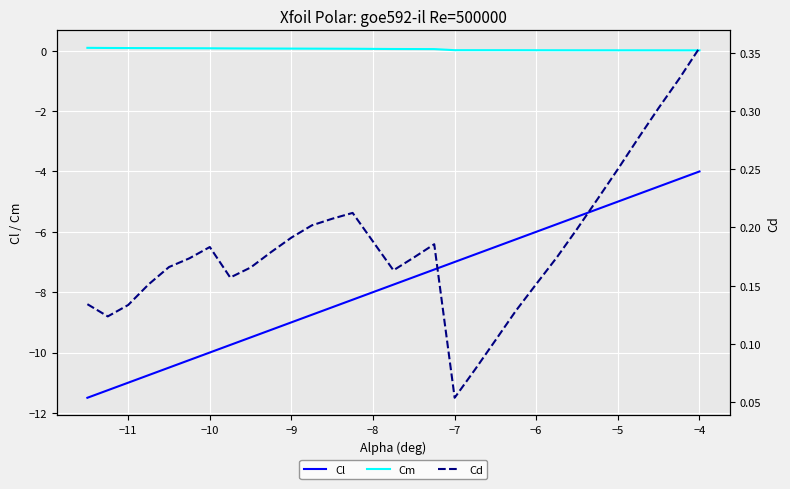

What is the maximum value for Cl?

-4.0